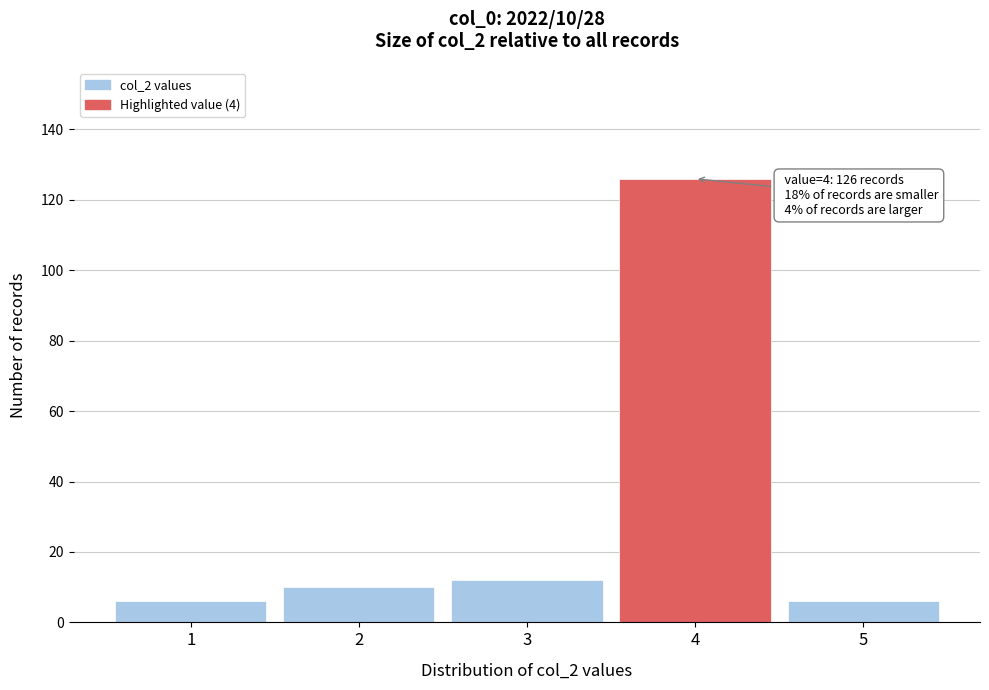

Reading left to right, list all the values displayed in this chart.

6	10	12	126	6